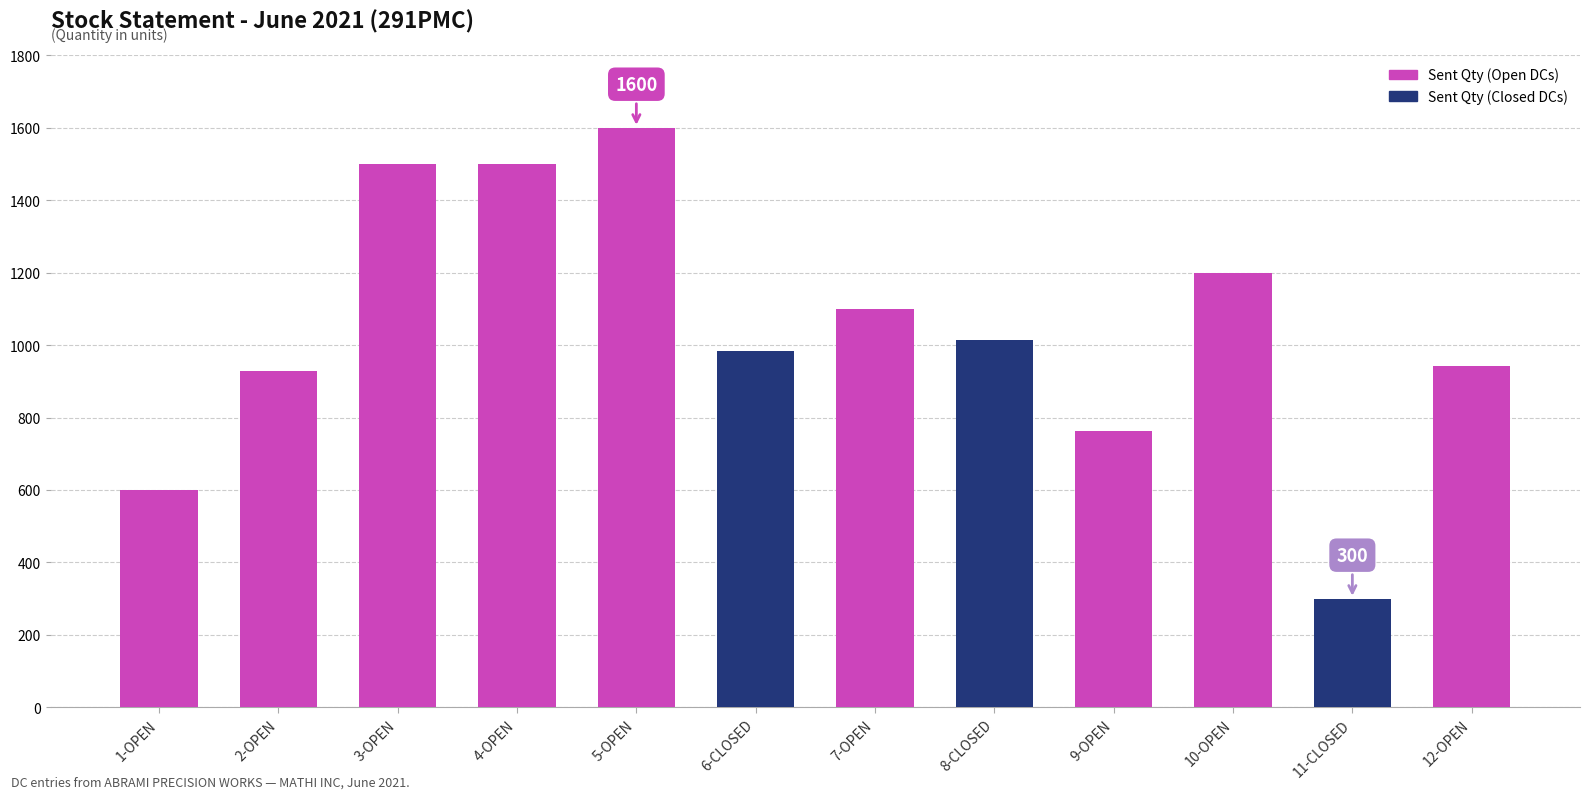

Count the number of categories in the chart.

12